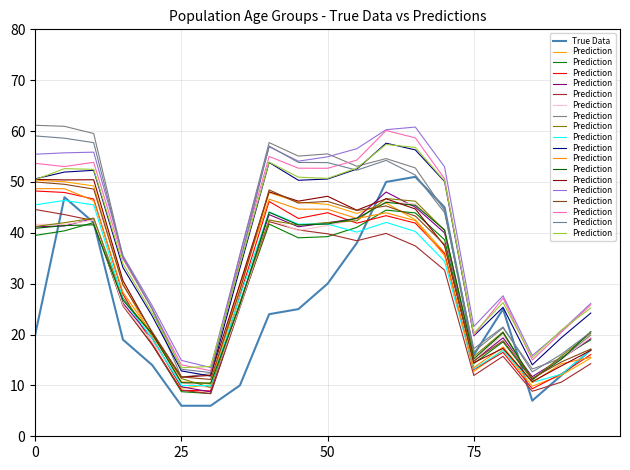

What is the minimum value for True Data?

6